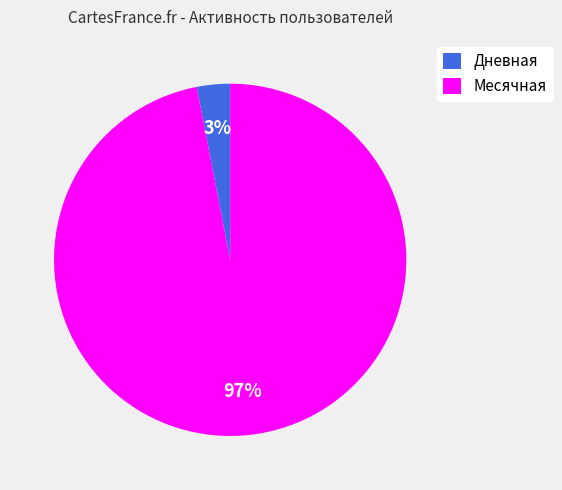

Which has a higher value, Месячная or Дневная?

Месячная